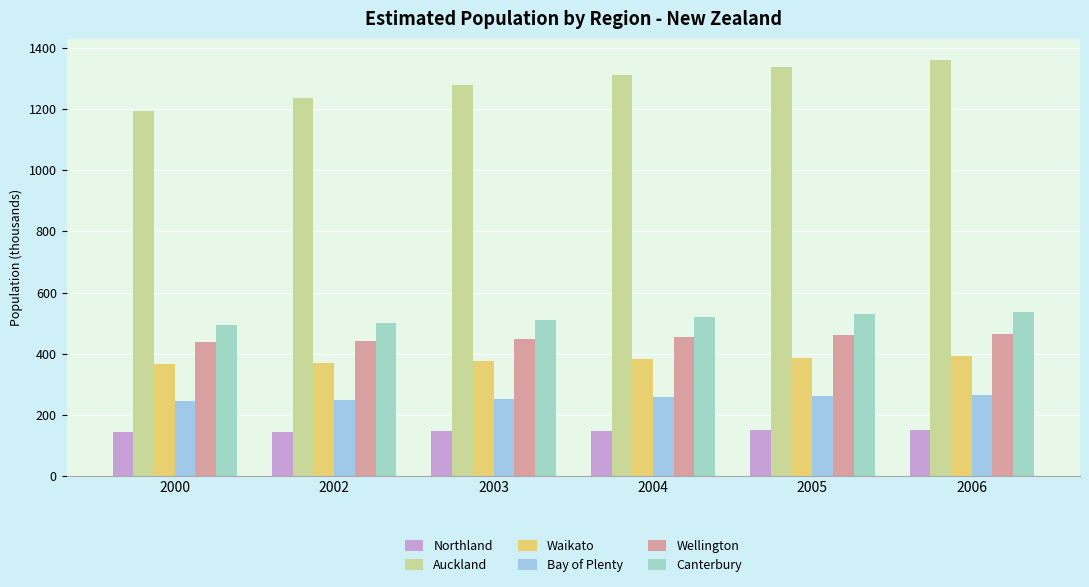

What is the value of the Bay of Plenty bar at the 4th from the left?

257.2